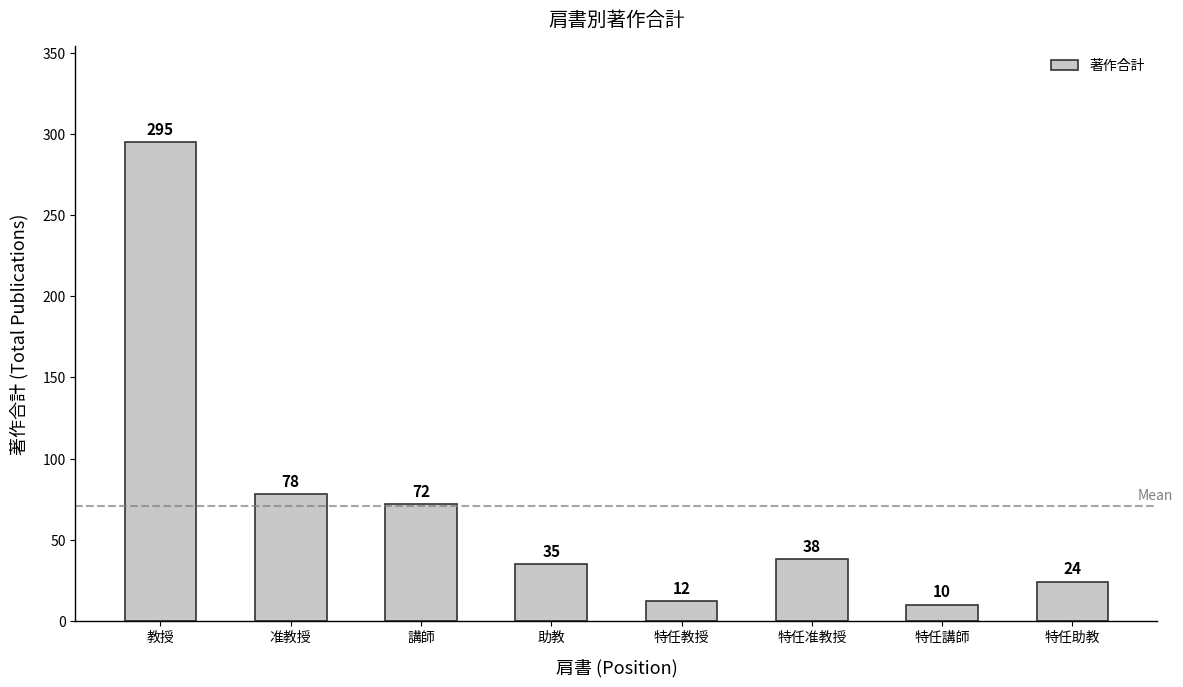

How many distinct data groups are displayed?

1